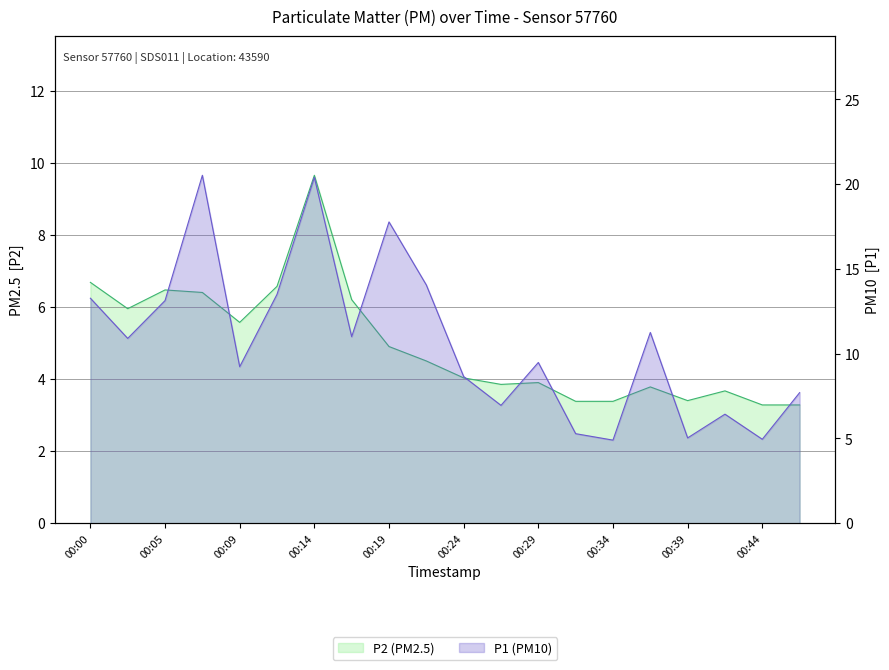

Does the chart have visible grid lines?

Yes